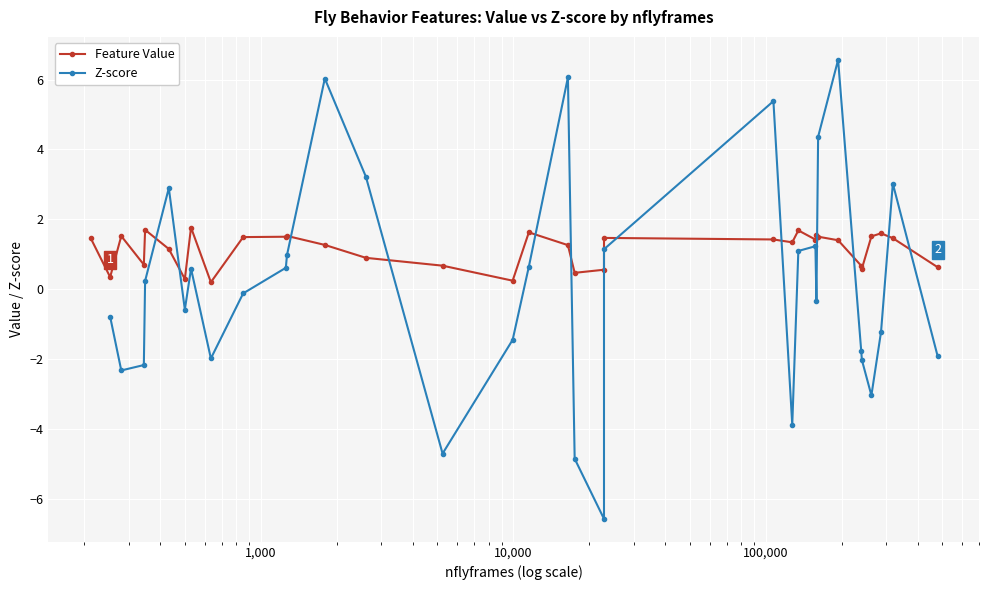

What is the value of the Feature Value point at the 33rd from the left?

1.5